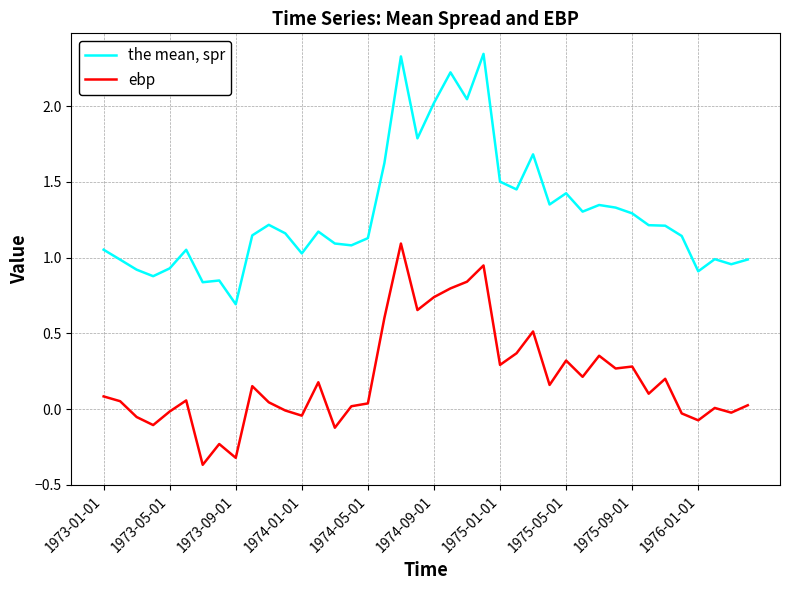

Which series has the widest spread of values?

the mean, spr